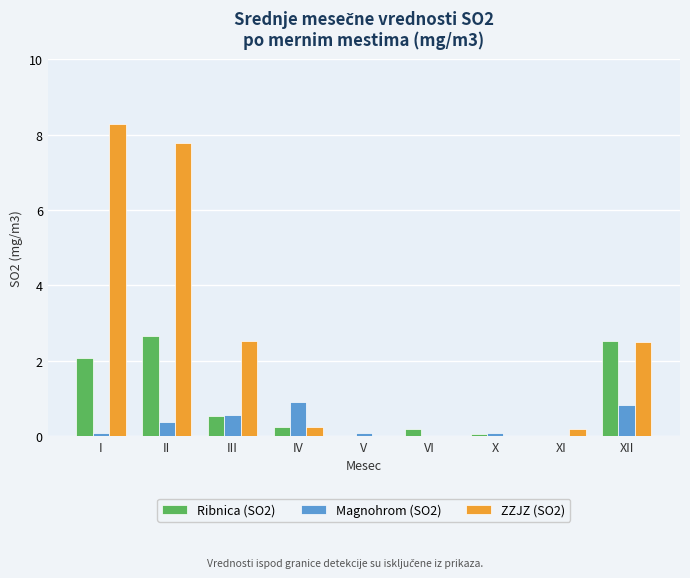

At which label does ZZJZ (SO2) reach its peak?

I